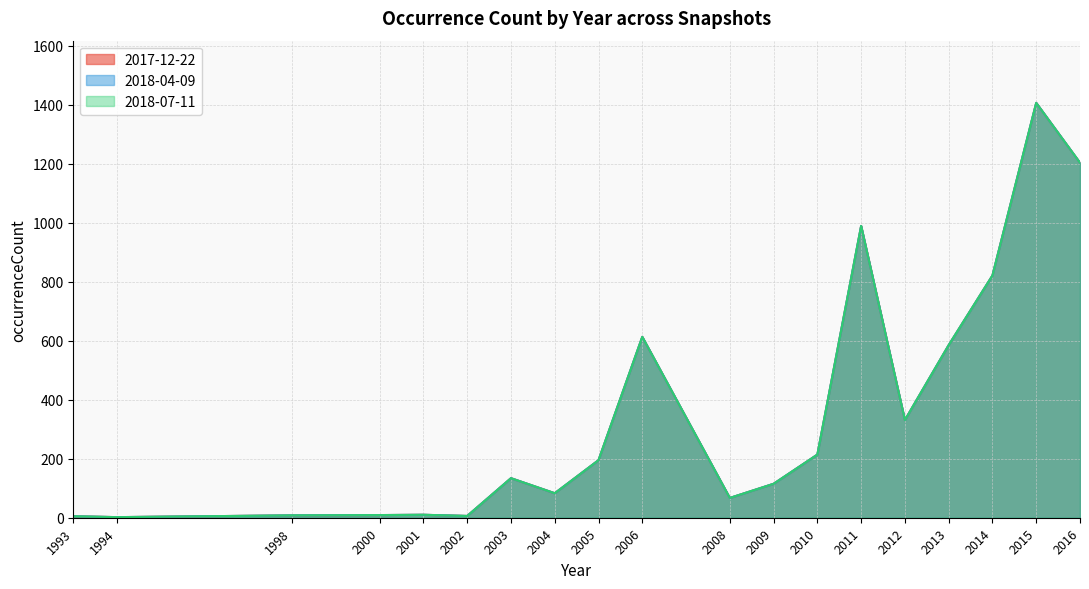

How many lines are shown in the chart?

3